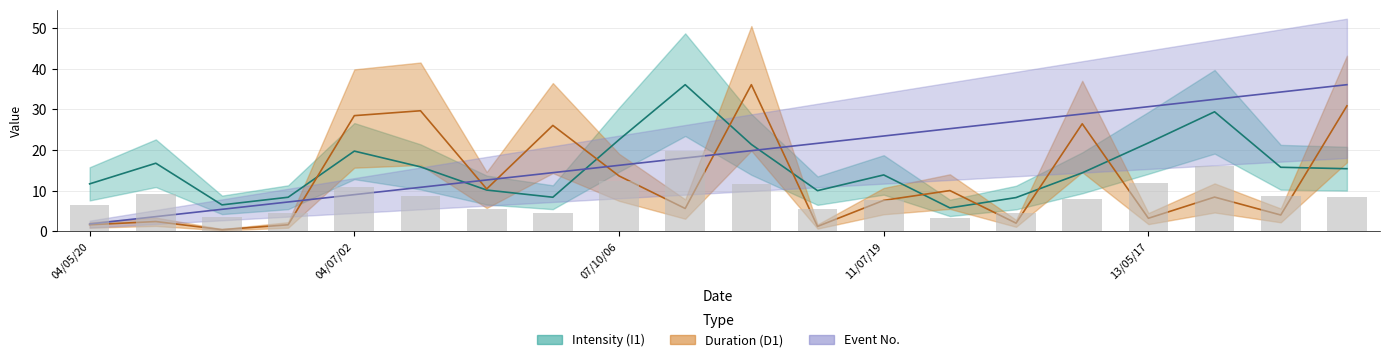

The Event No. series shows 5.4 at 2004/05/29. True or false?

True